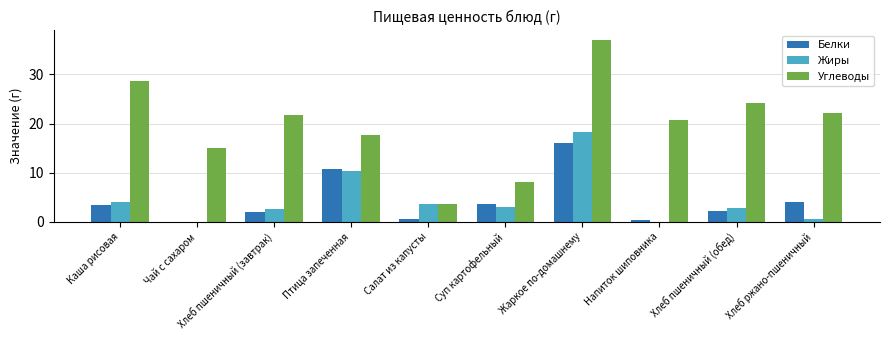

At which category is the sum across all series the highest?

Жаркое по-домашнему